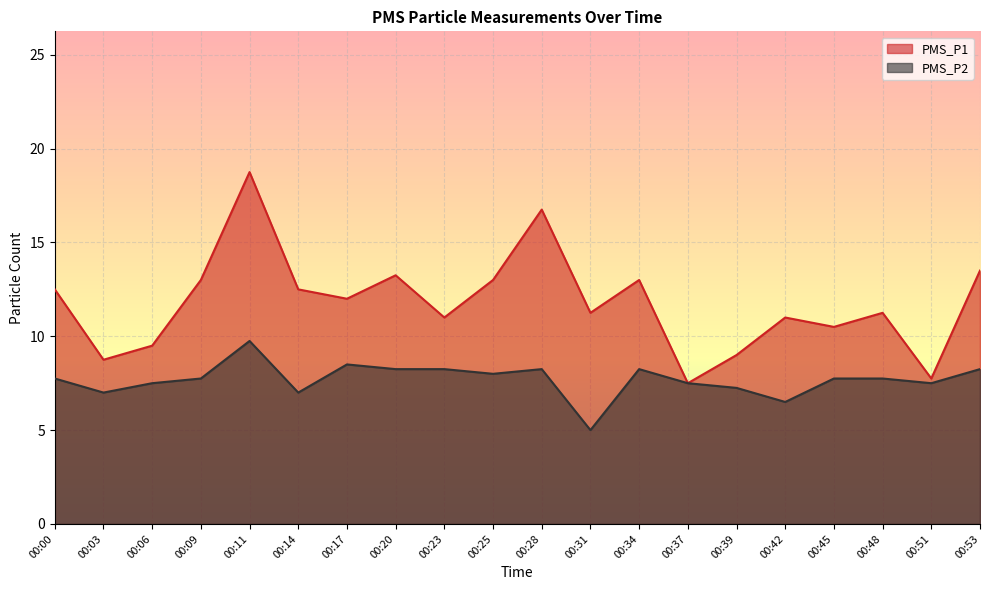

What is the spread (max minus min) of values at 00:53?

5.2